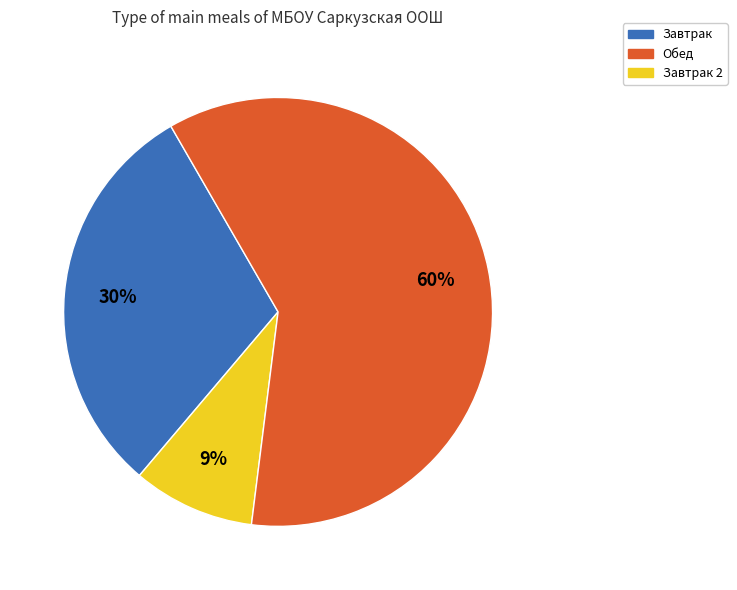

To the nearest percent, what is the average slice percentage?

33%